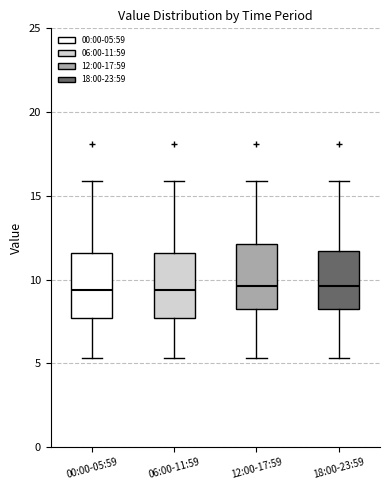

Reading left to right, read every box against the y-axis: the position of its median line, the range the box covers, and the ends of its whiskers. The values are not printed on the chart, so give them approximately, as read against the axis.

00:00-05:59: median 9.5, box 7.5 to 11.5, whiskers 5.5 to 16.0
06:00-11:59: median 9.5, box 7.5 to 11.5, whiskers 5.5 to 16.0
12:00-17:59: median 9.5, box 8.0 to 12.0, whiskers 5.5 to 16.0
18:00-23:59: median 9.5, box 8.0 to 11.5, whiskers 5.5 to 16.0